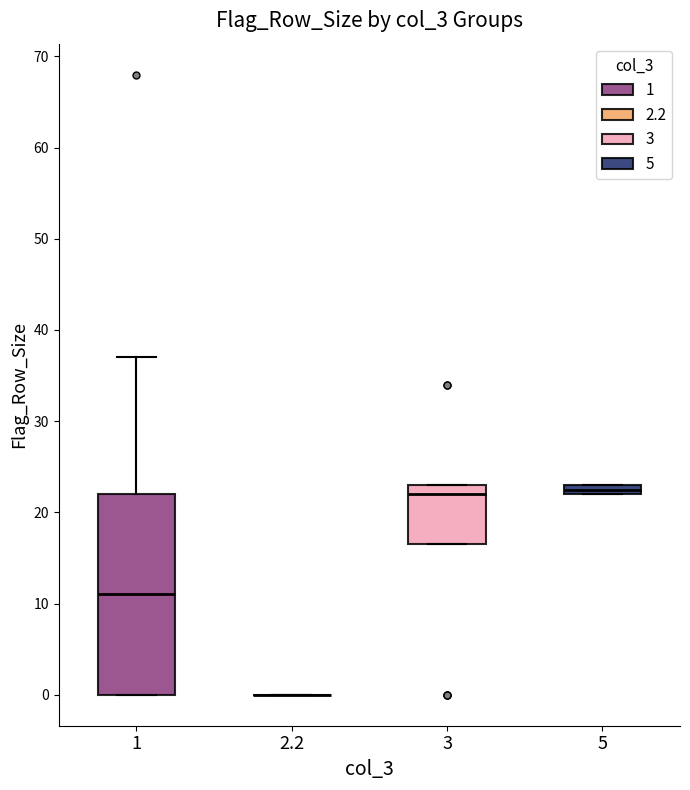

Where is the lower edge of the box at x = 3 on the y-axis? The values are not printed on the chart, so give them approximately, as read against the axis.

17